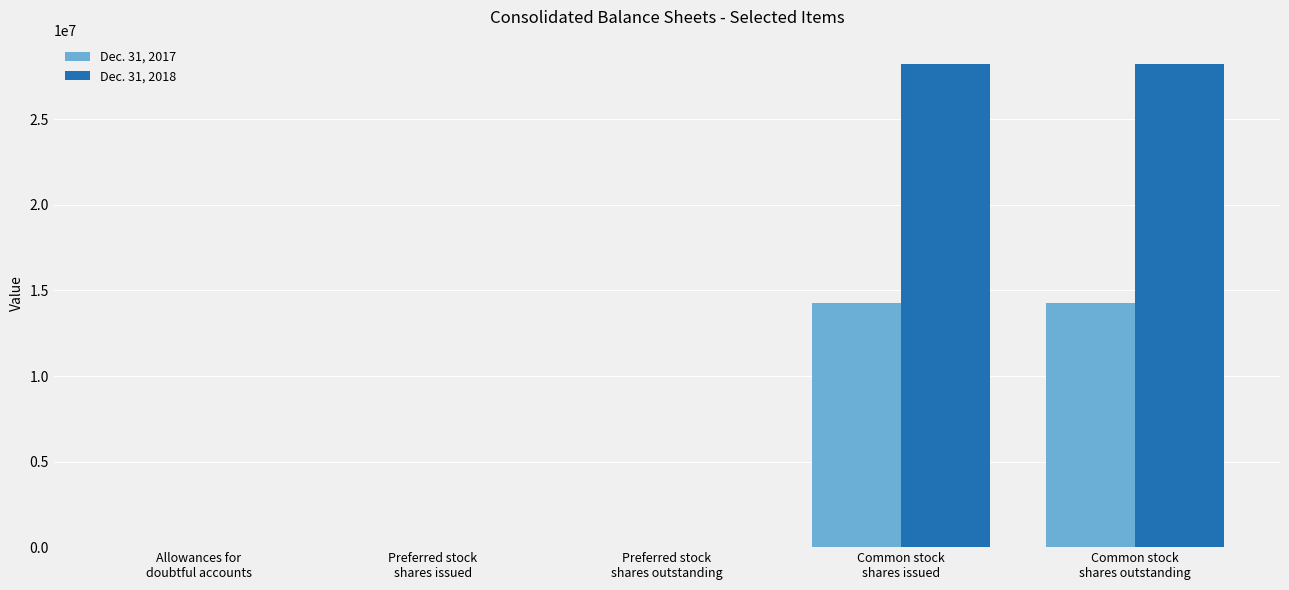

Which series has the largest total across all categories?

Dec. 31, 2018